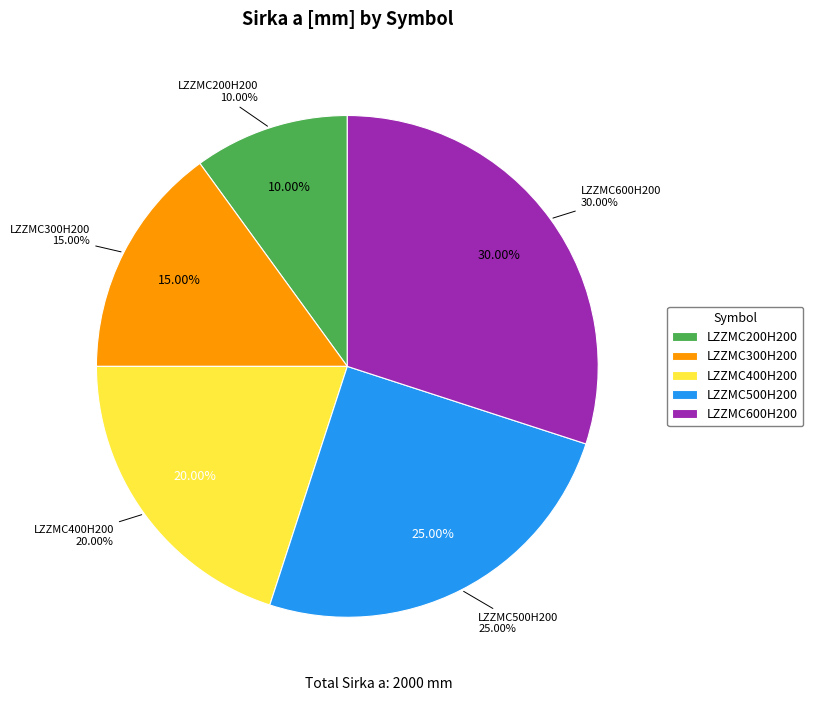

What is the ratio of the value at LZZMC200H200 to the value at LZZMC500H200?

0.4